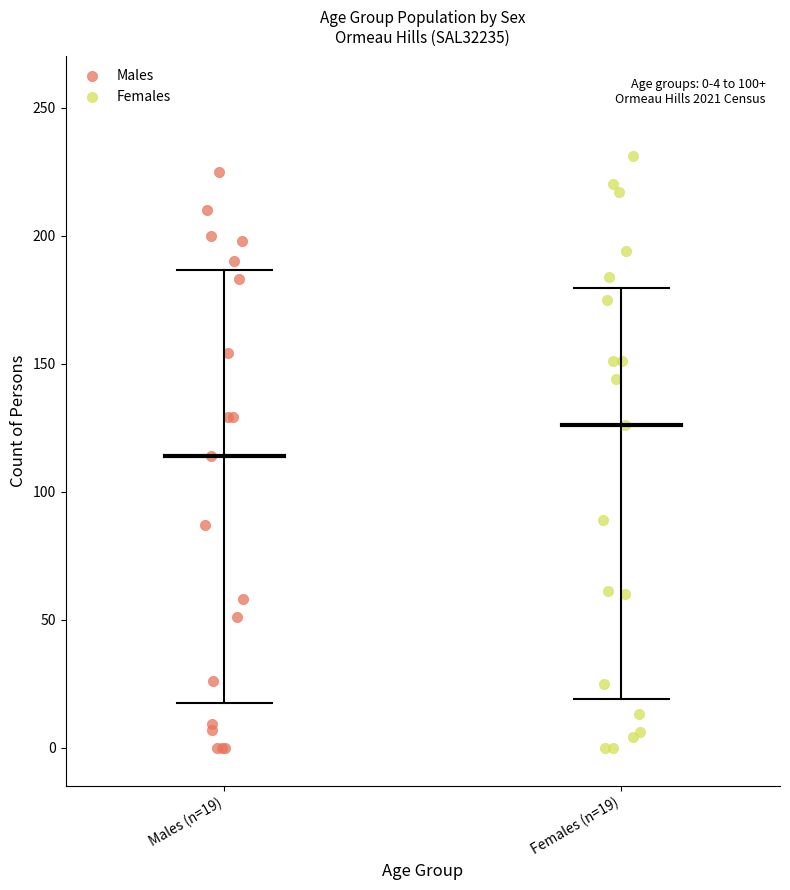

Which series reaches the maximum Y coordinate?

Females